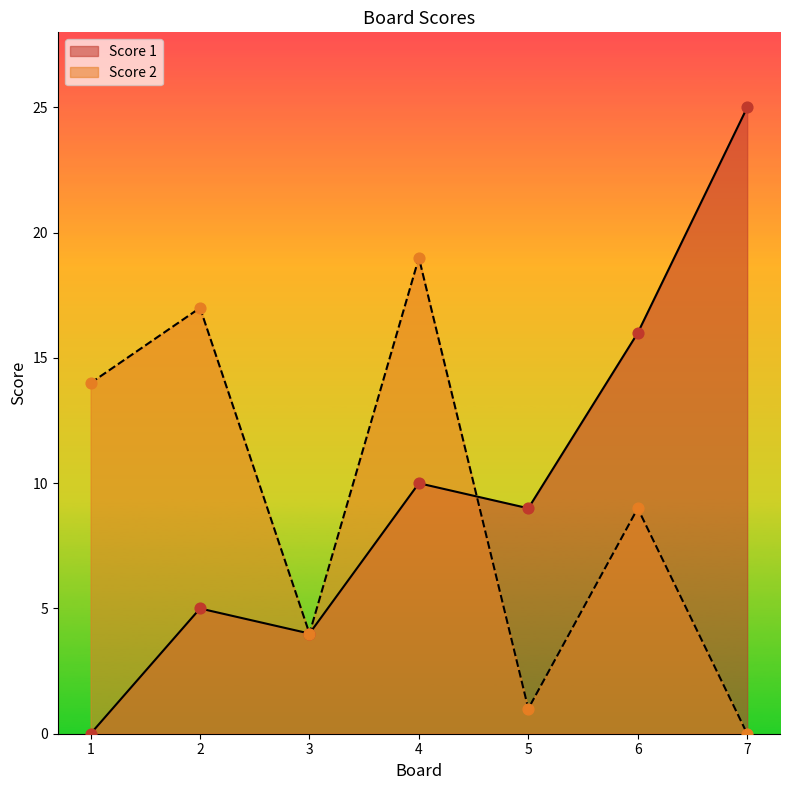

What is the total value across all series at 2?

22